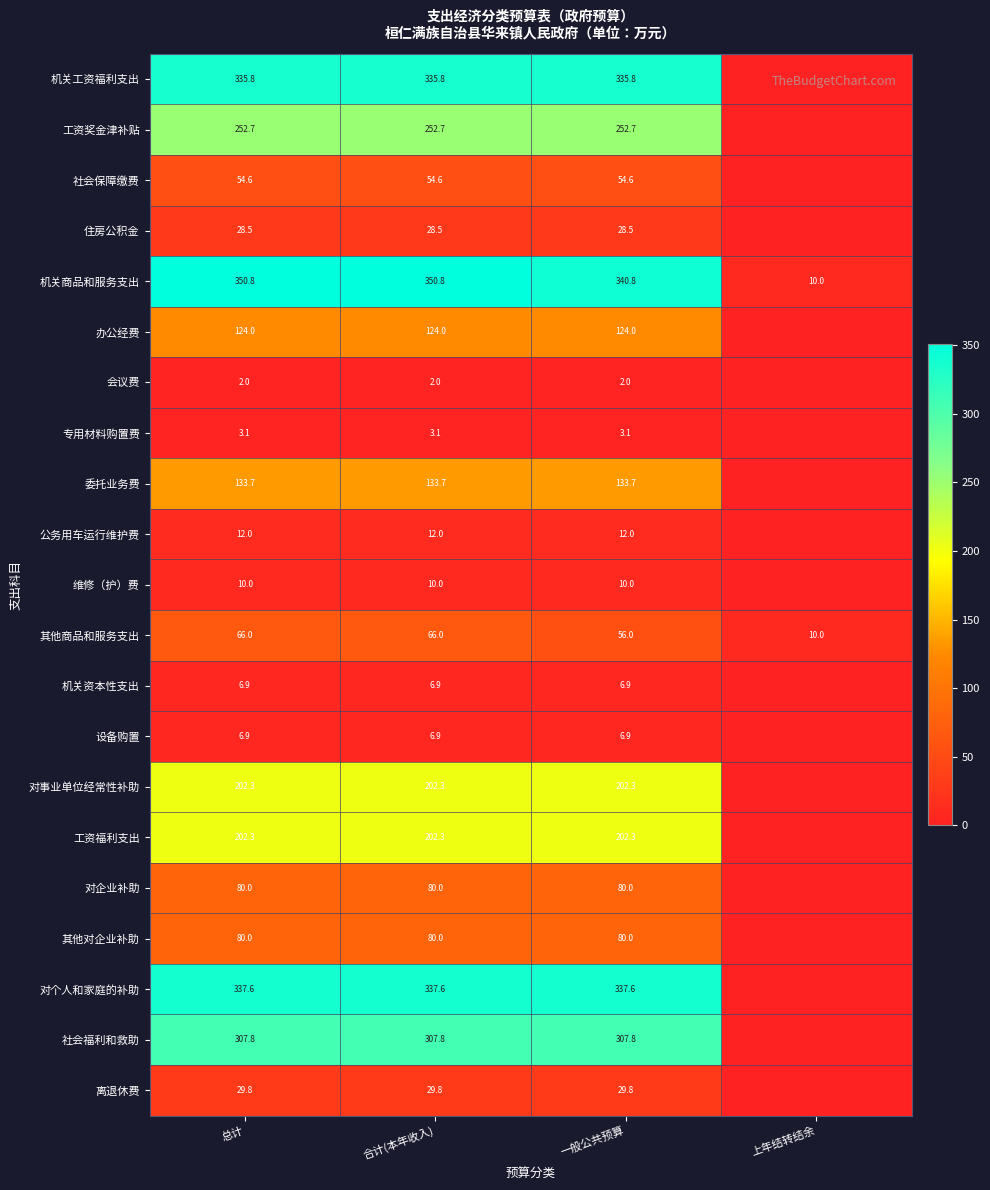

Is the value of 对企业补助 at 合计(本年收入) greater than the value of 机关商品和服务支出 at 上年结转结余?

Yes